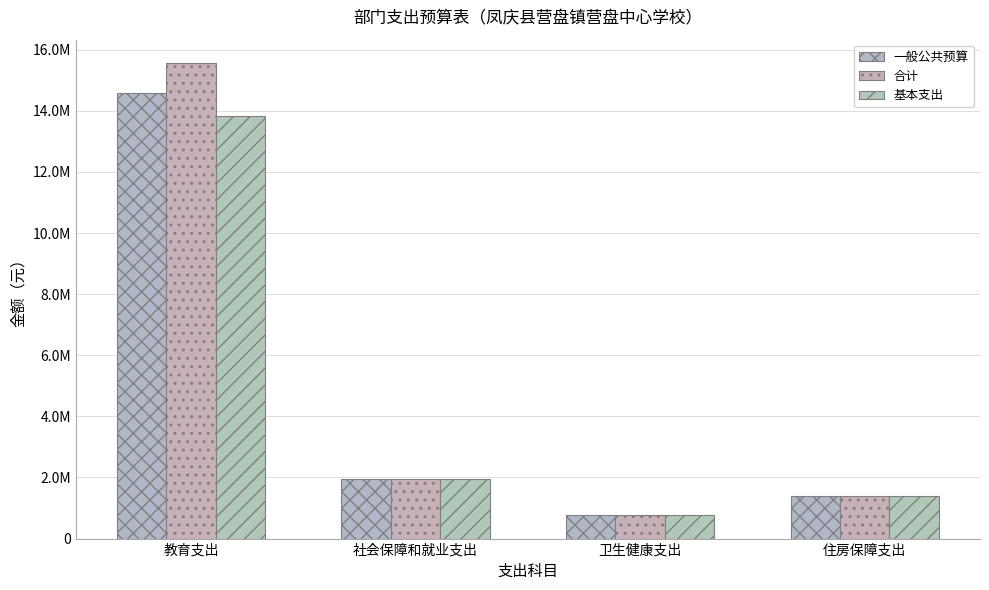

Are the bars horizontal?

No